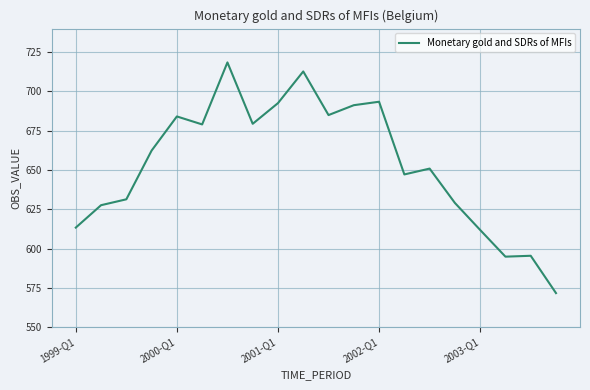

What is the minimum value shown in the chart?

571.6